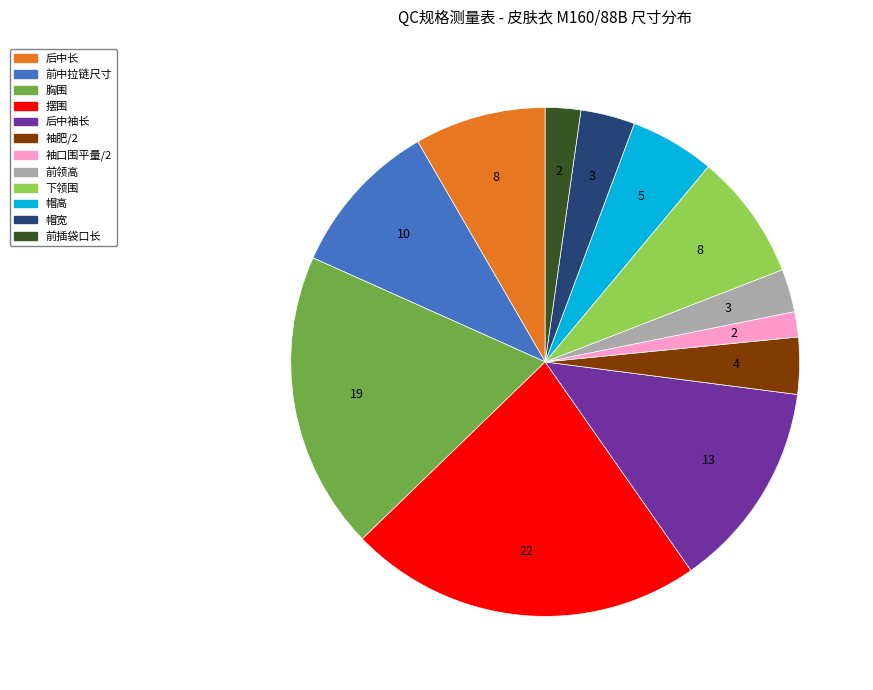

Approximately how many times larger is the value at 帽宽 compared to 帽高?

0.6